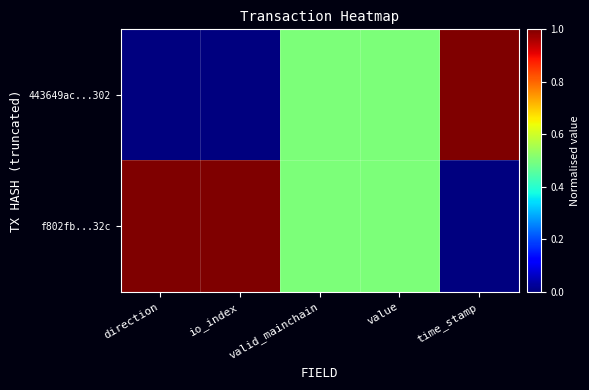

Rank the series by their average value, from lowest to highest.

443649ac...302, f802fb...32c